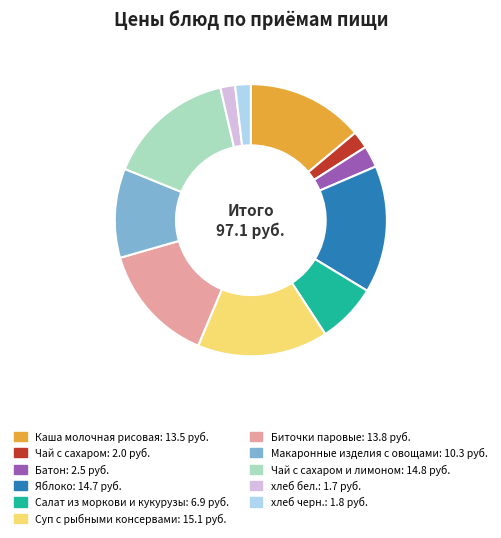

Does any single category account for the majority?

No